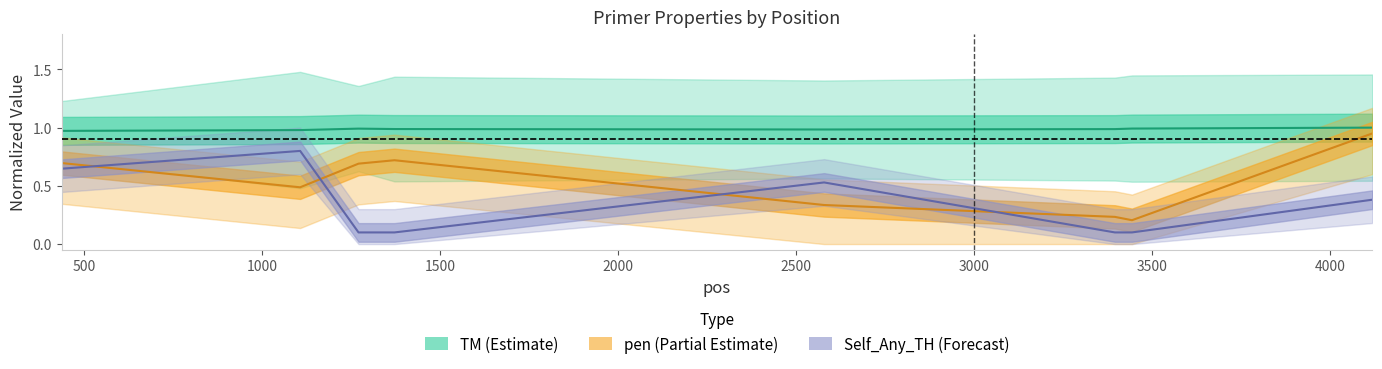

What is the minimum value shown in the chart?

0.1